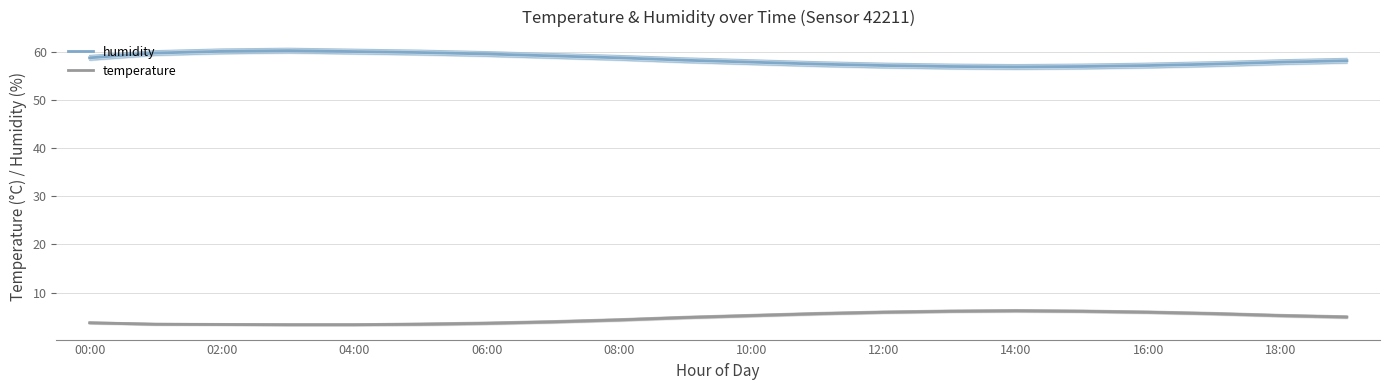

What is the greatest value displayed?

60.3